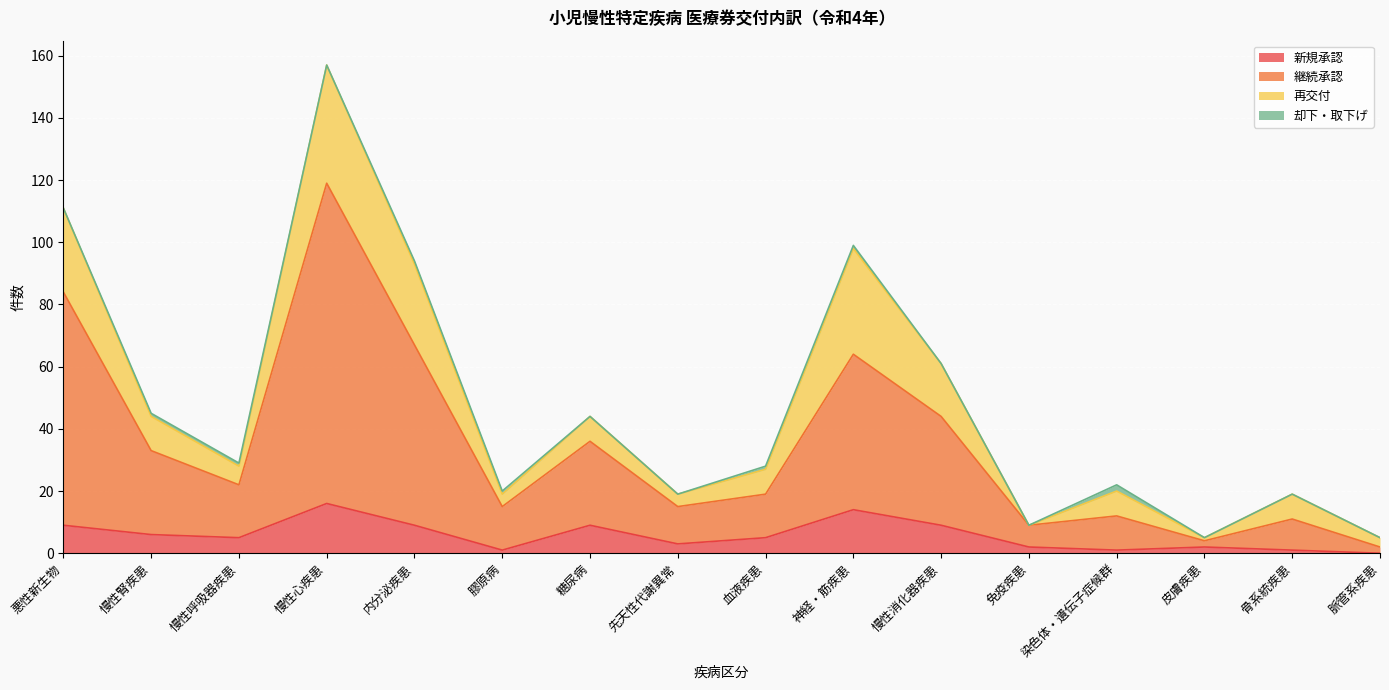

True or false: 新規承認 and 継続承認 cross at least once.

False